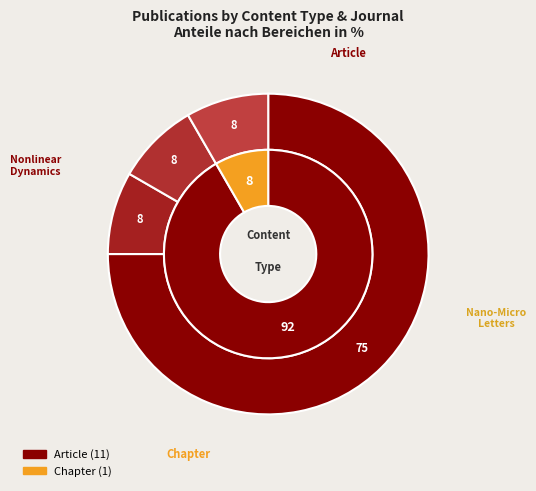

Does 1 account for over 50% of the chart?

No